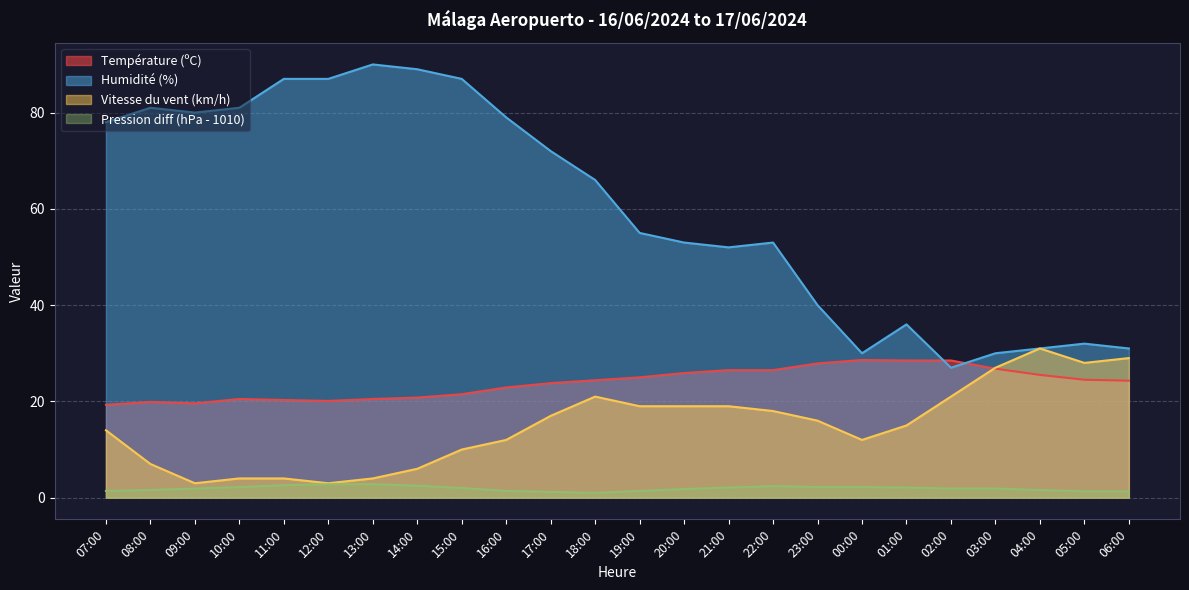

At which label is Vitesse du vent (km/h) closest to 17?

17:00